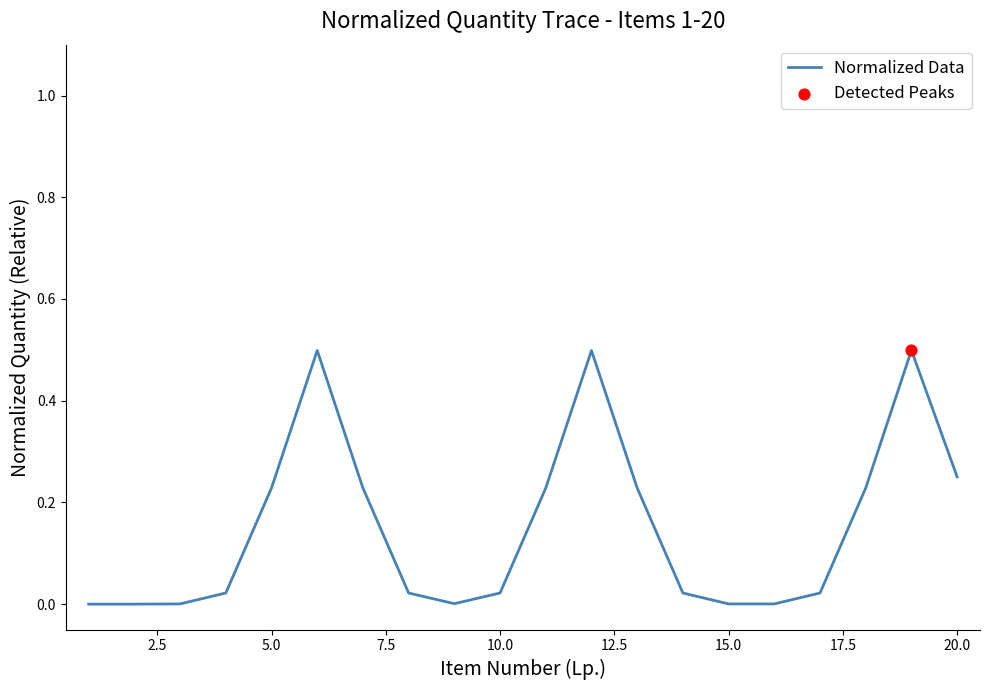

What is the greatest value displayed?

0.5